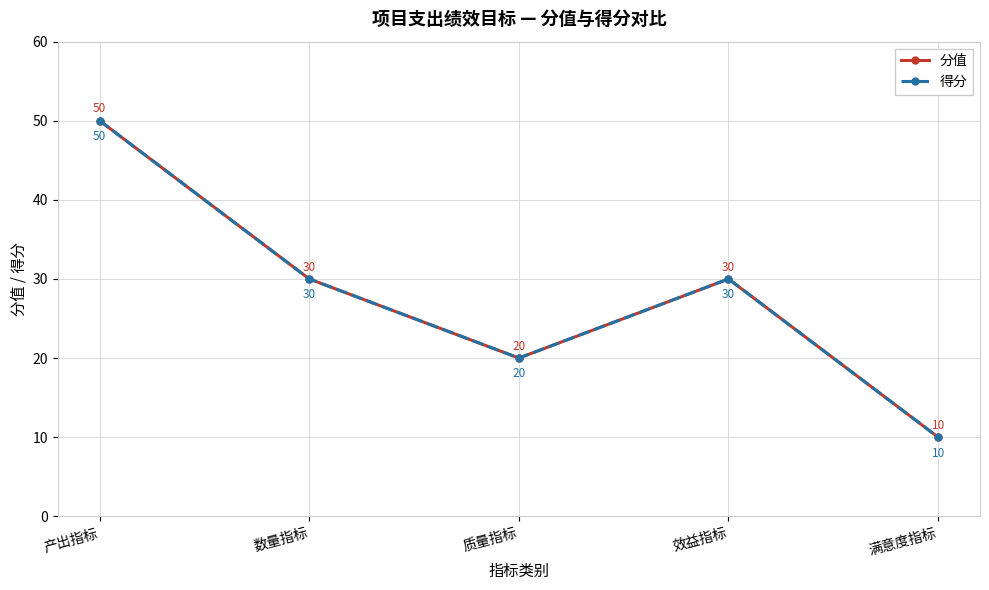

Is this an area chart (filled region under the line)?

No